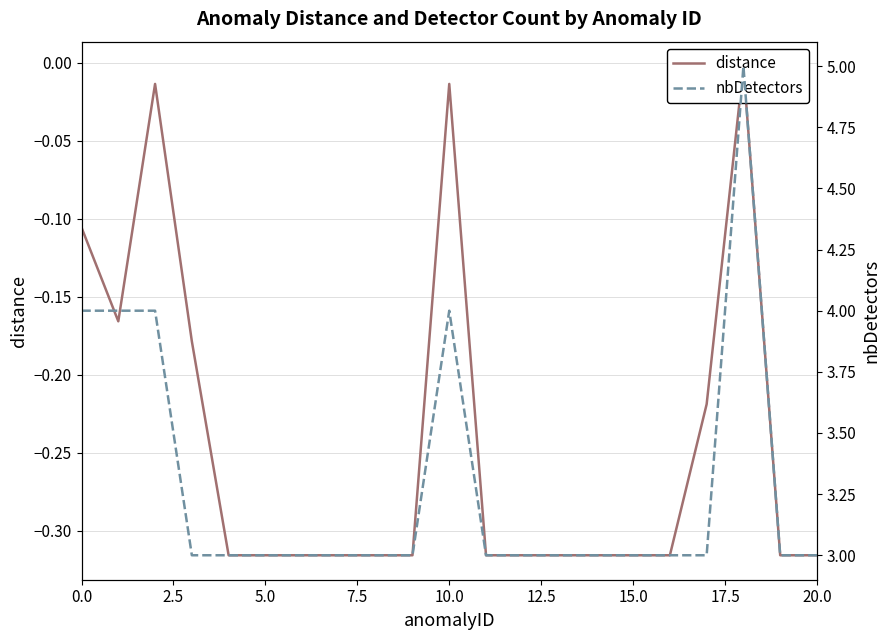

The distance series shows -0.0 at 18. True or false?

False